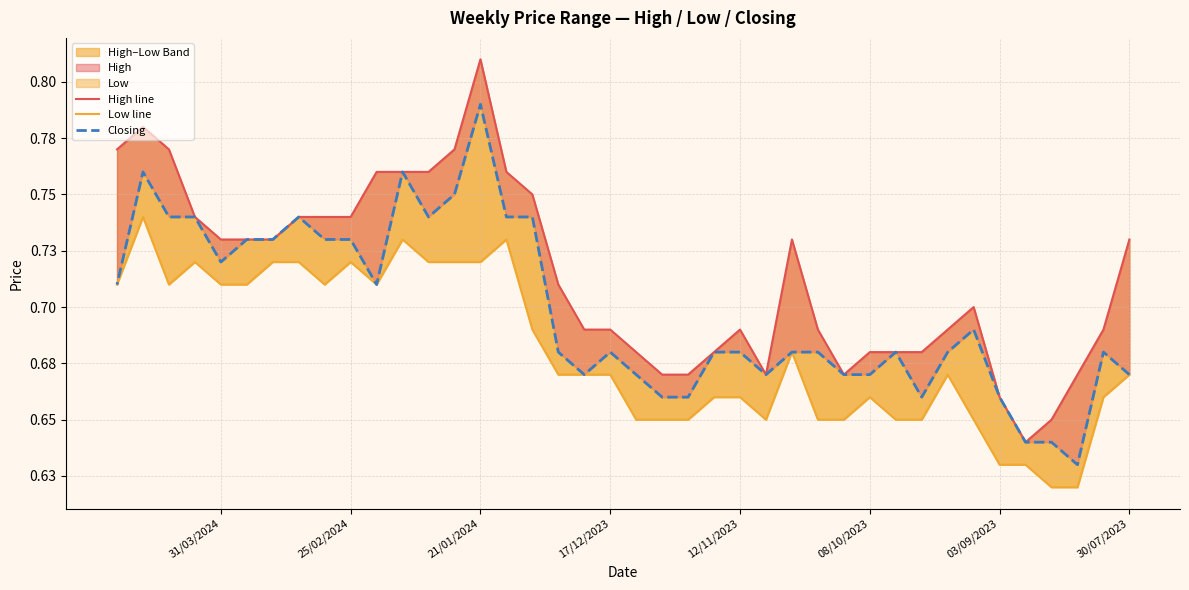

What is the minimum value for Closing?

0.6